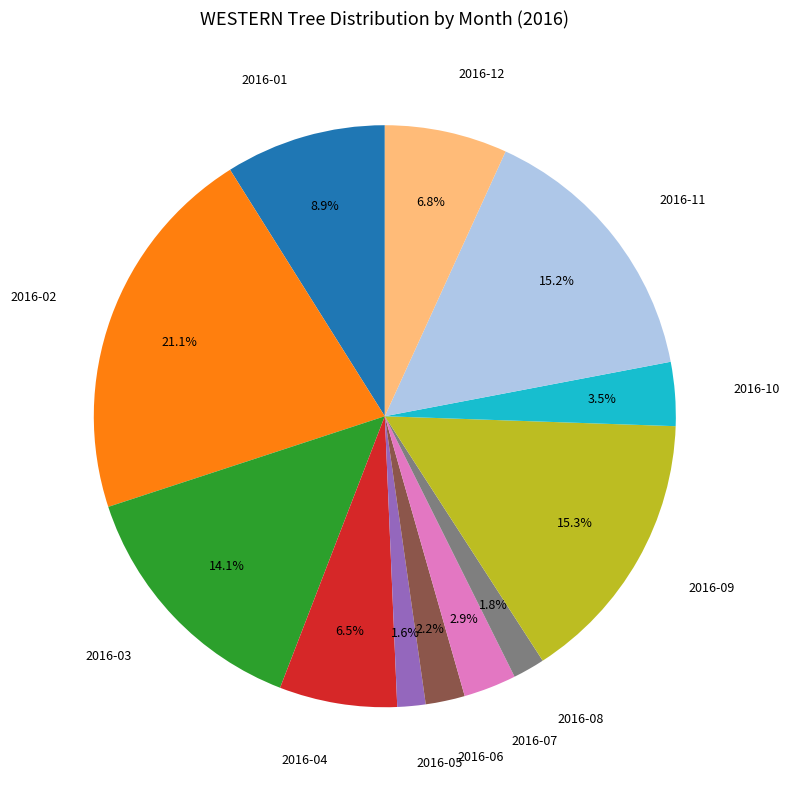

Is there a majority slice in this chart?

No